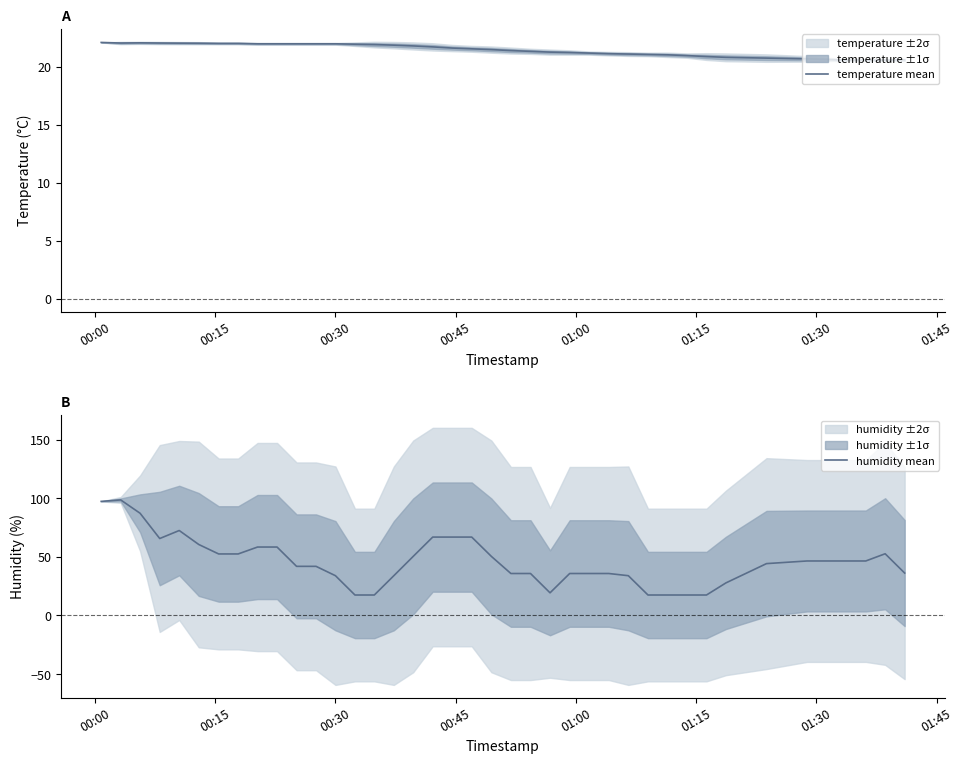

What is the highest value of the temperature mean series?

22.1